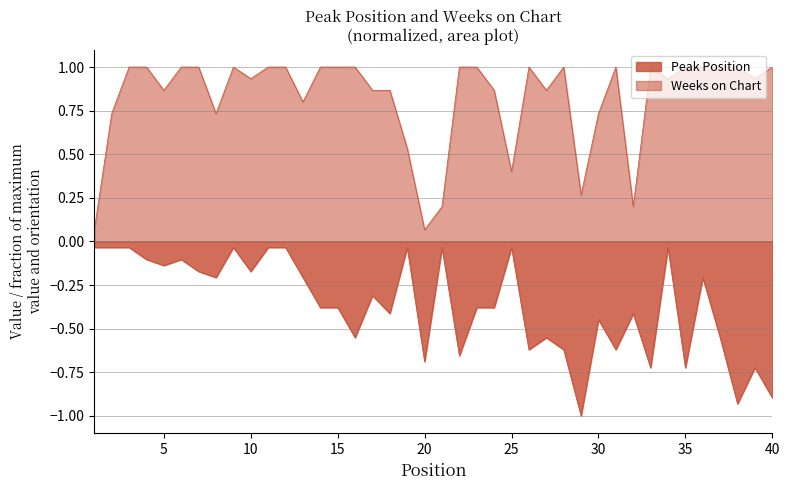

What is the value of the Peak Position point at the 17th from the left?

-0.3